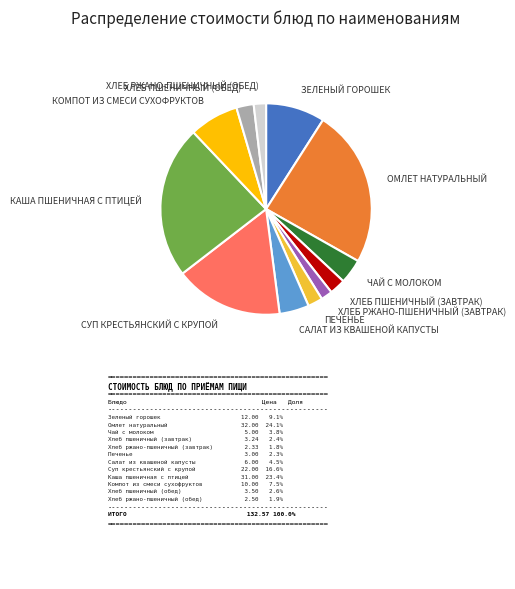

Is there any slice that represents more than half of the pie?

No